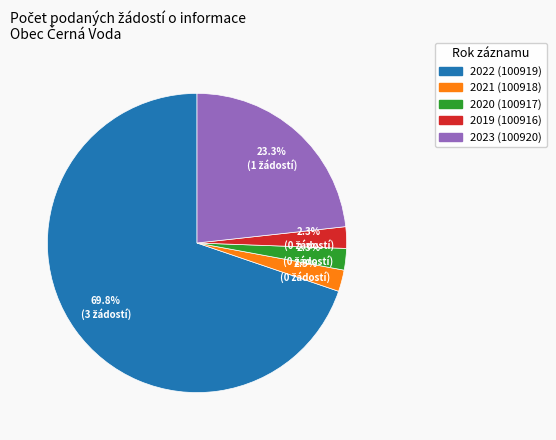

Which slice is the largest?

2022 (100919)